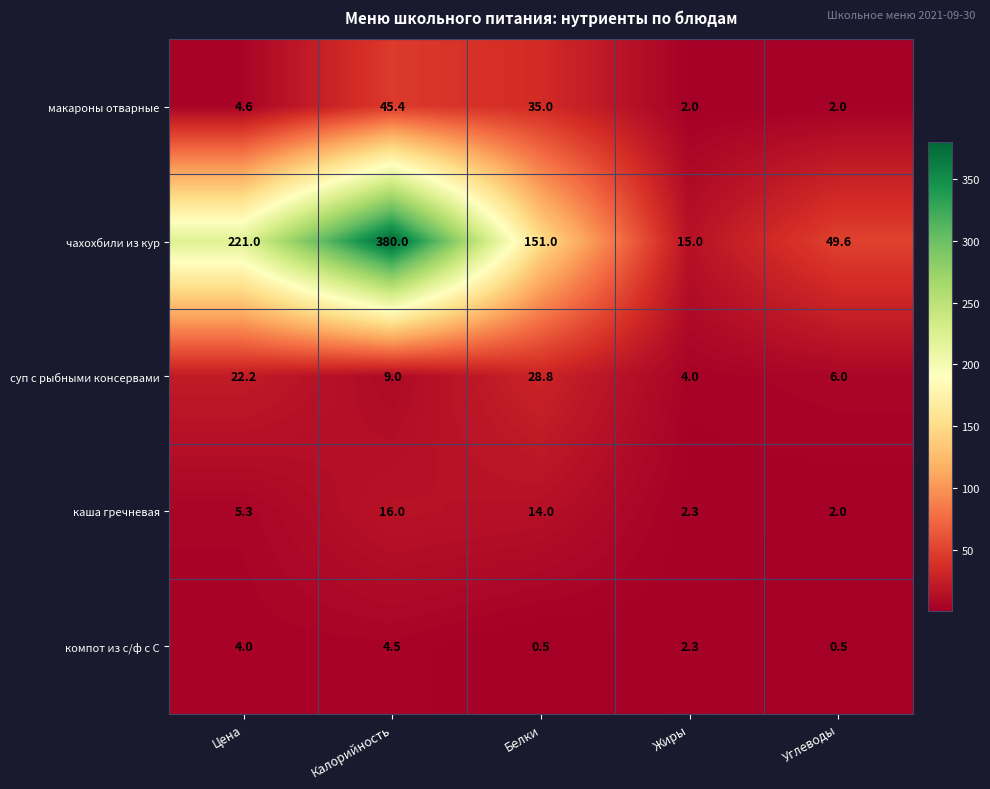

Is it true that макароны отварные equals 22.9 at Калорийность?

False